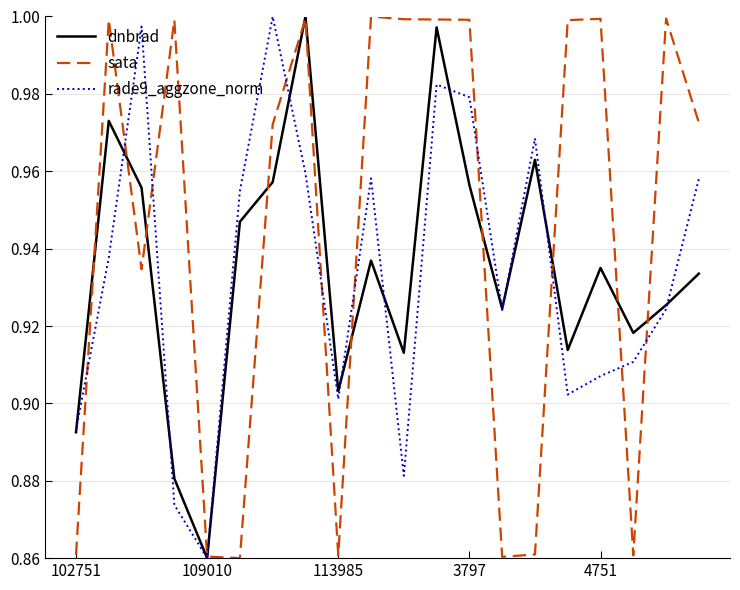

Which series has the largest total across all categories?

sata